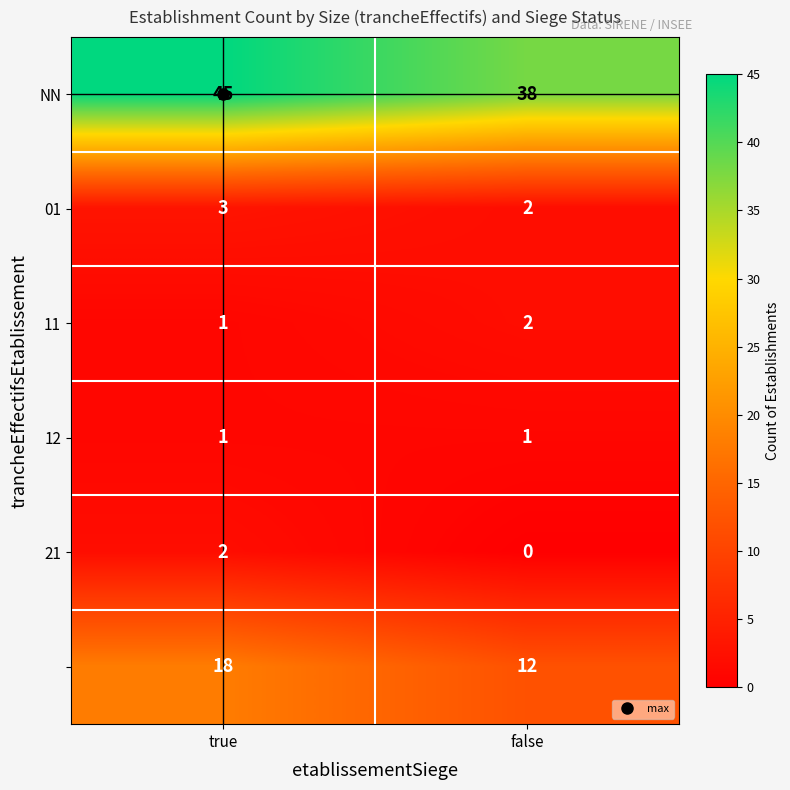

What is the difference between the highest and lowest values at false?

38